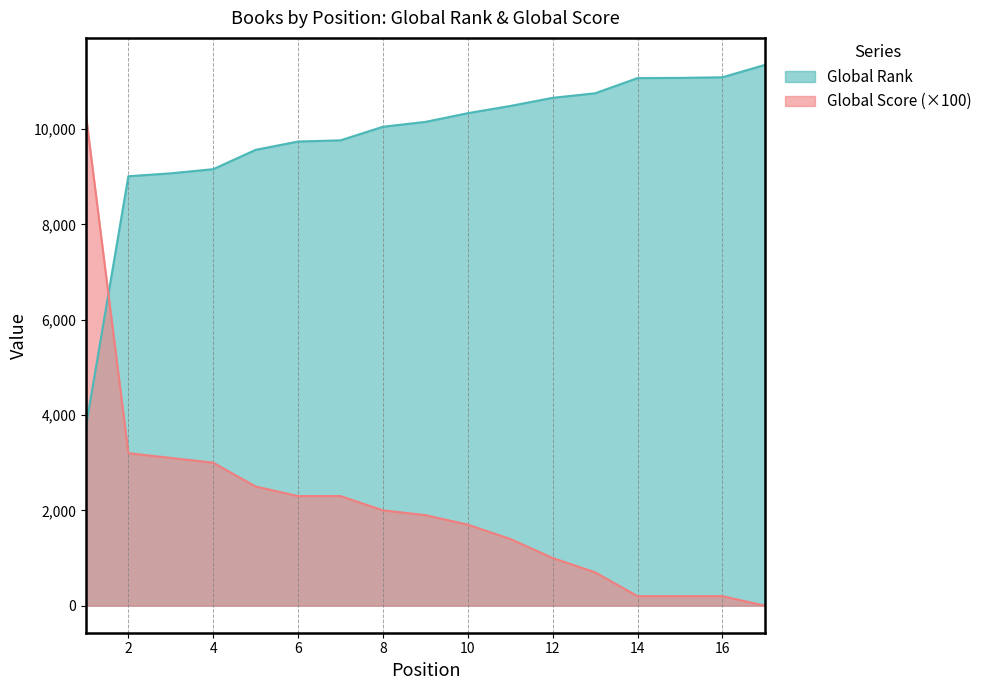

True or false: Global Score has more than 2 interior local peaks.

False